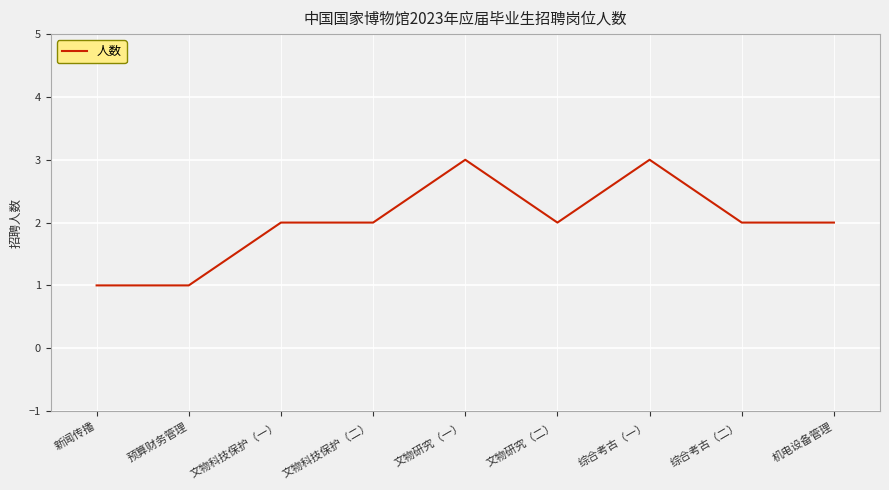

What is the change in value from 预算财务管理 to 文物研究（二）?

+1